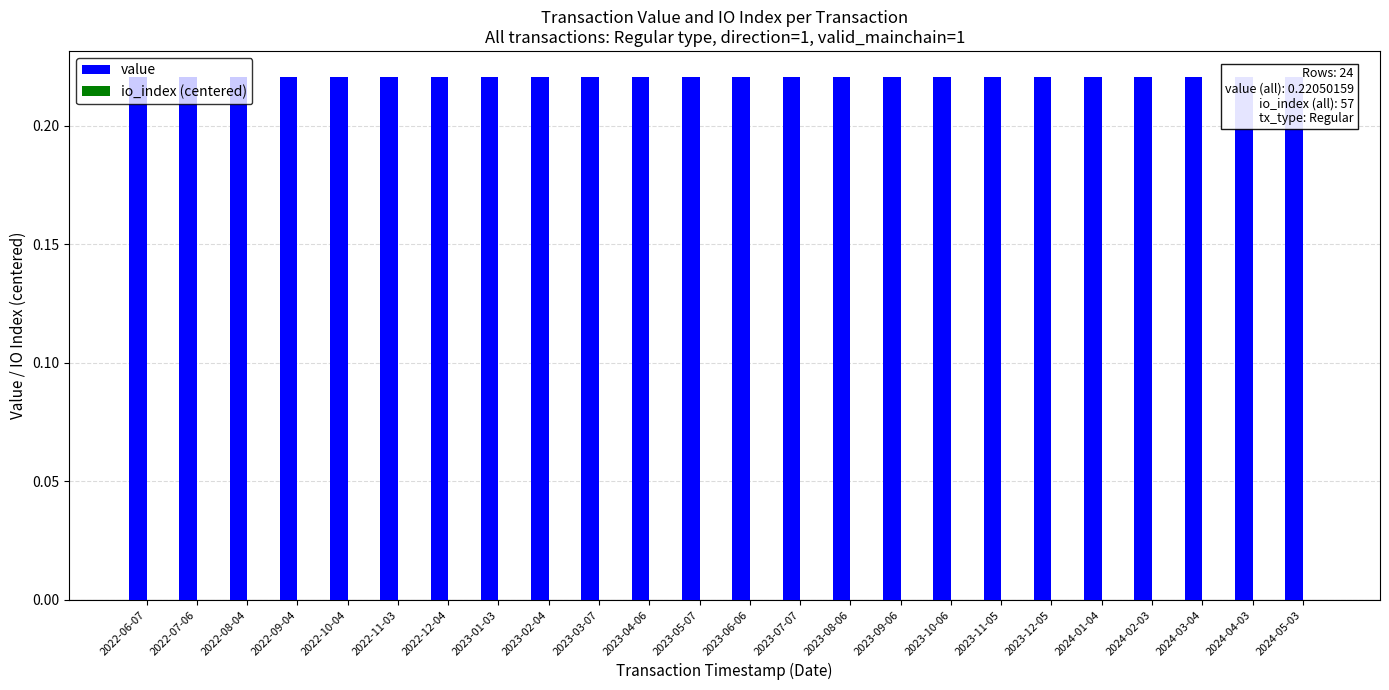

True or false: value has a value of 0.3 at 2022-07-06.

False